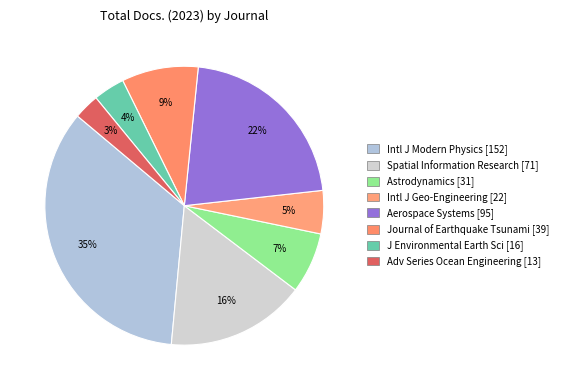

How many slices are in this pie chart?

8